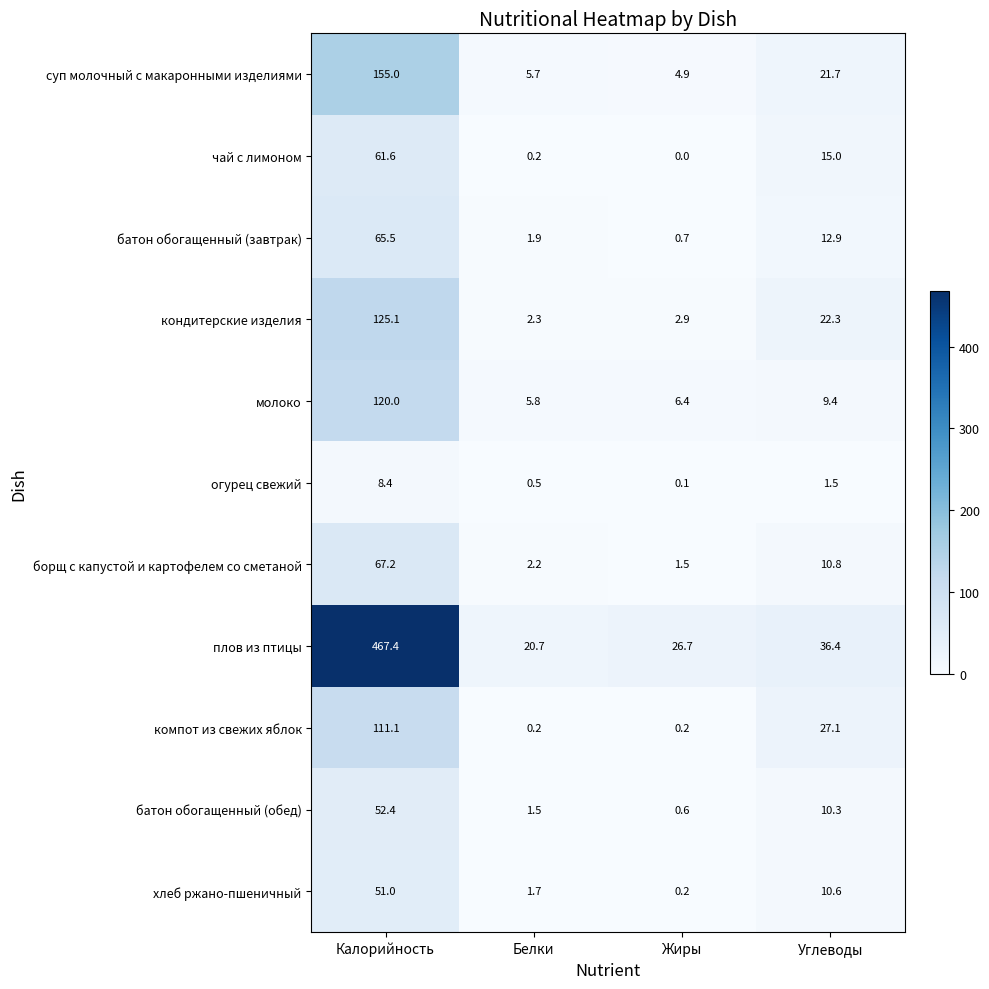

What is the maximum value shown in the chart?

467.4